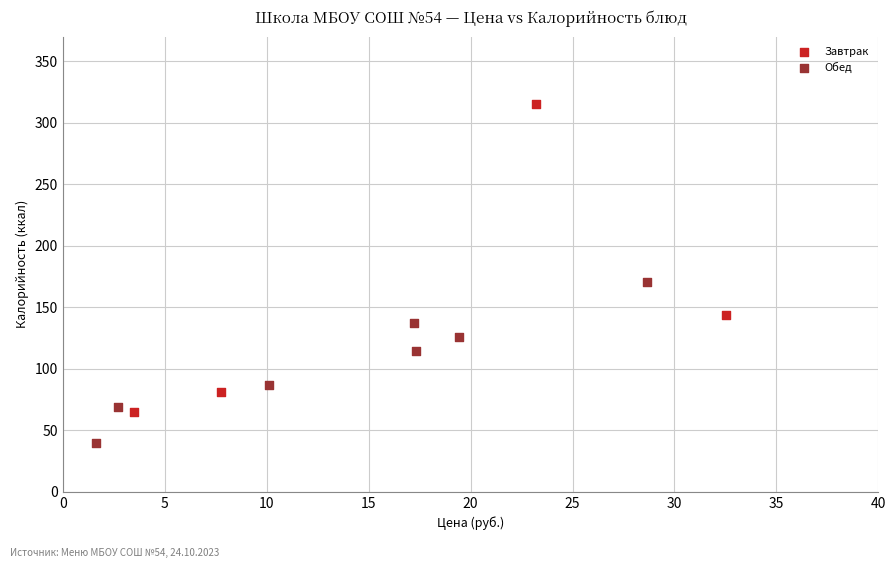

Which series has the widest spread of Y values?

Завтрак